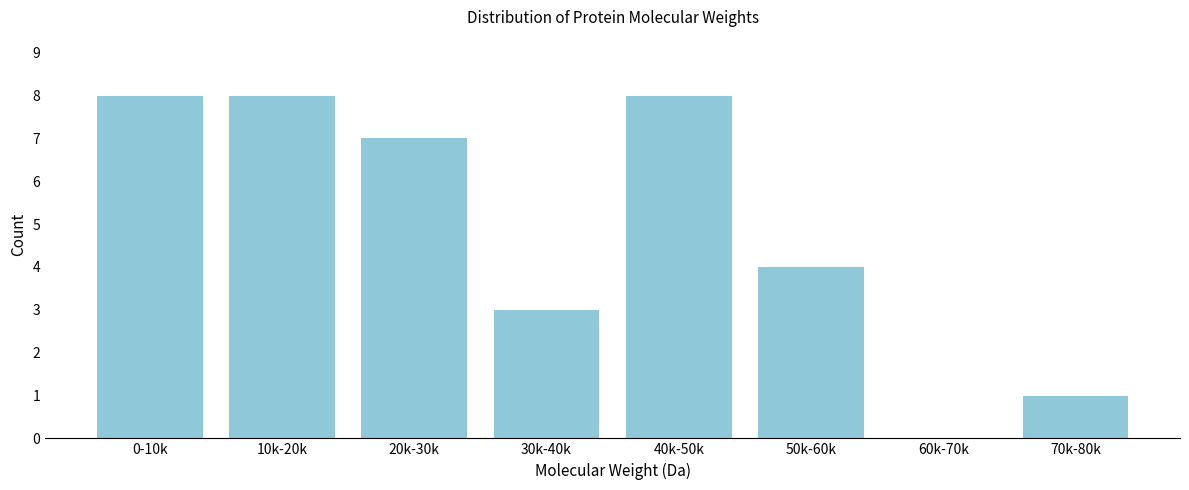

Reading right to left, transcribe all the data shown in this chart.

70k-80k=1	60k-70k=0	50k-60k=4	40k-50k=8	30k-40k=3	20k-30k=7	10k-20k=8	0-10k=8